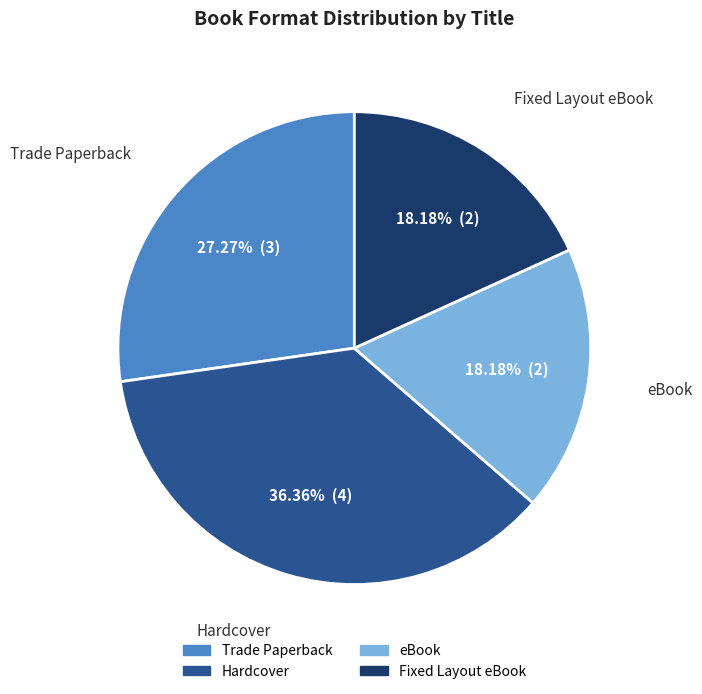

Is the sum of Trade Paperback and eBook greater than half?

No